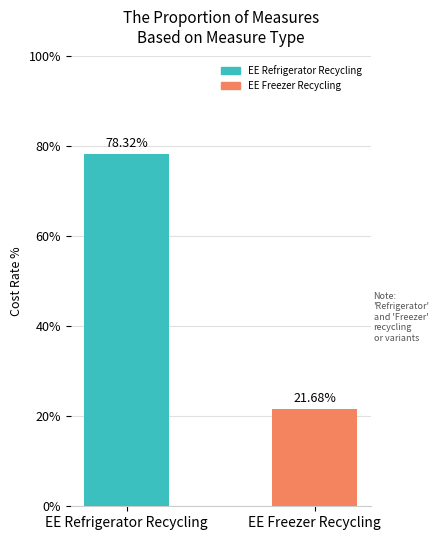

Does the chart contain any negative values?

No